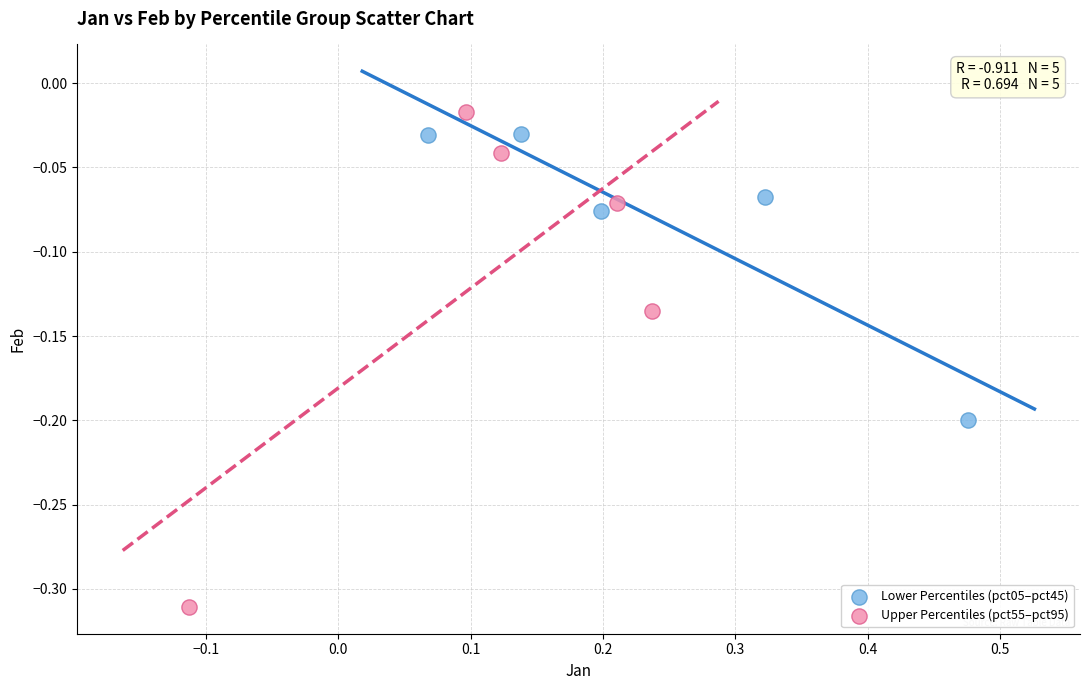

Which series has the widest spread of Y values?

Upper Percentiles (pct55–pct95)